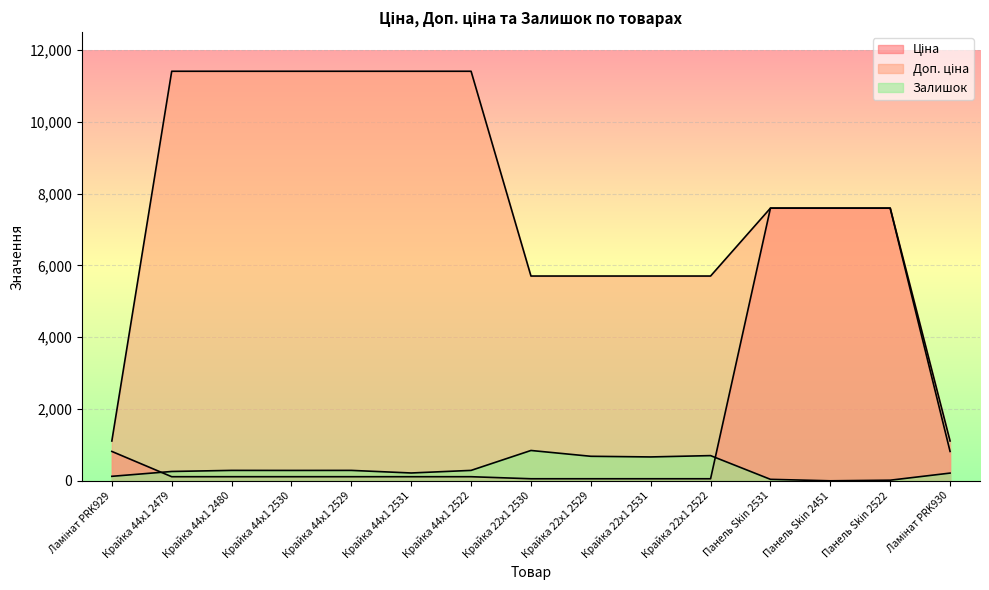

List the series in order of their peak value, highest first.

Доп. ціна, Ціна, Залишок